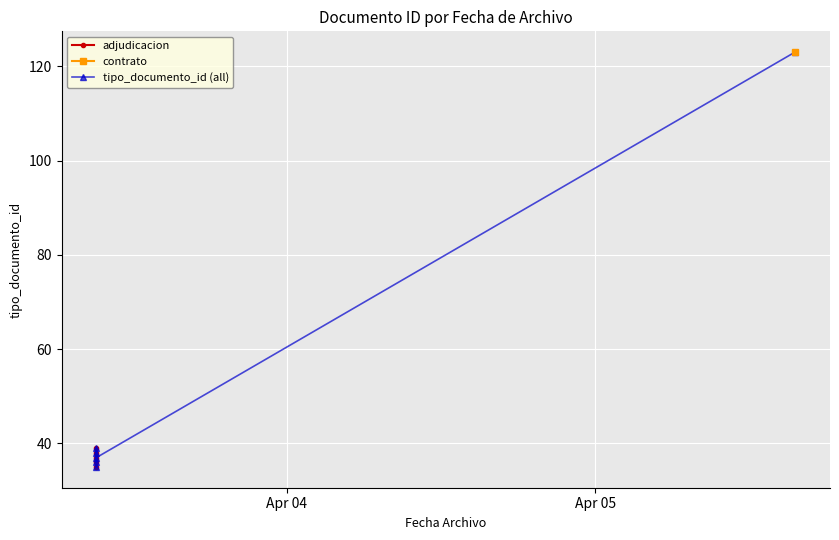

At which label does the data first exceed 38?

2019-04-03 09:13:10